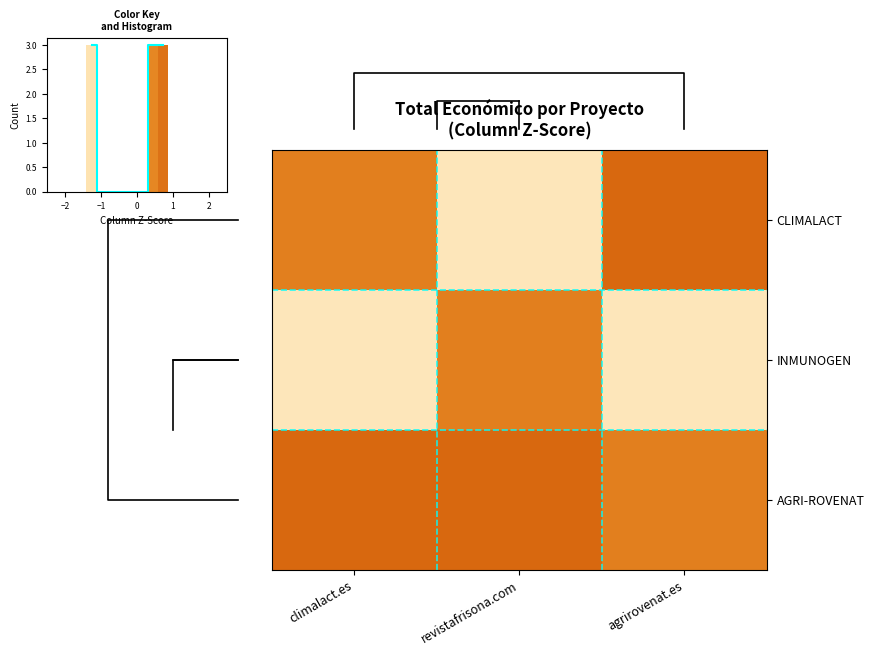

At how many categories does at least one series exceed -1?

3